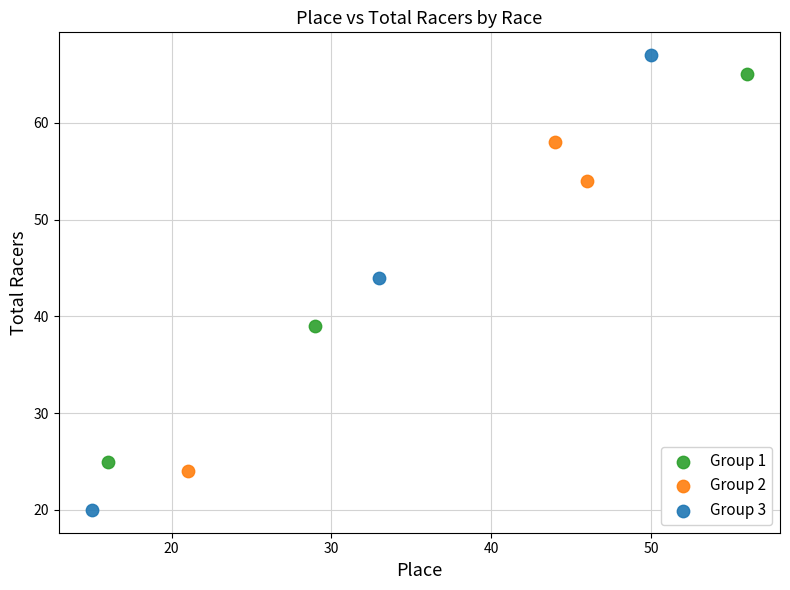

What are all the series names shown in the legend?

Group 1, Group 2, Group 3